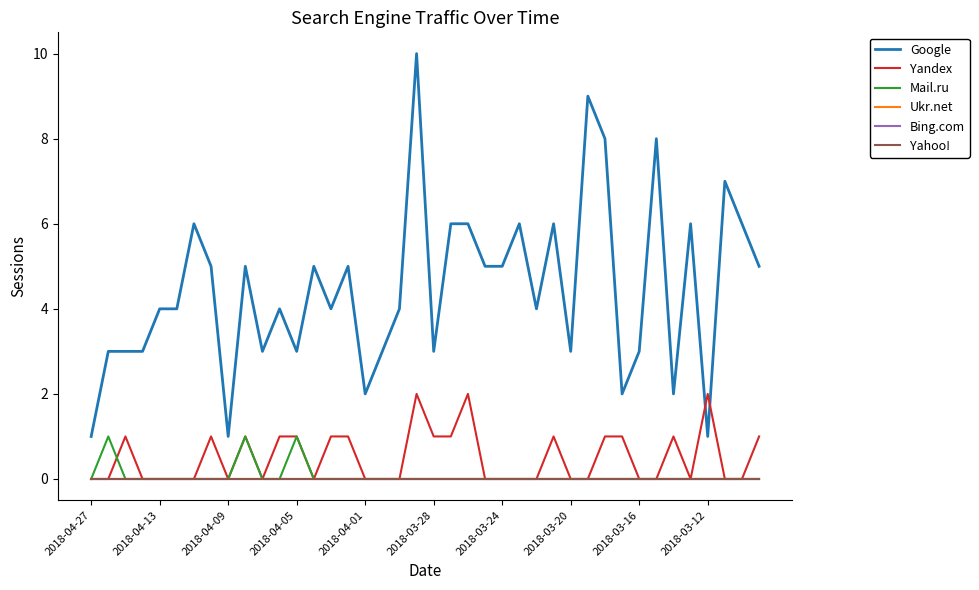

Does the chart display data point markers on the line(s)?

No